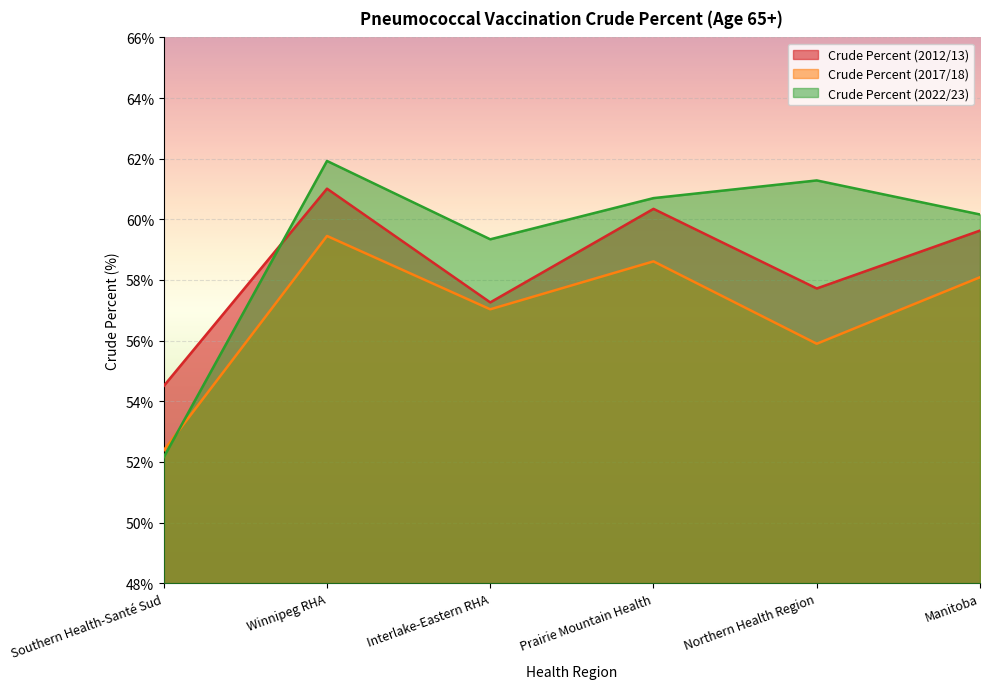

At which label does Crude Percent (2012/13) reach its peak?

Winnipeg RHA